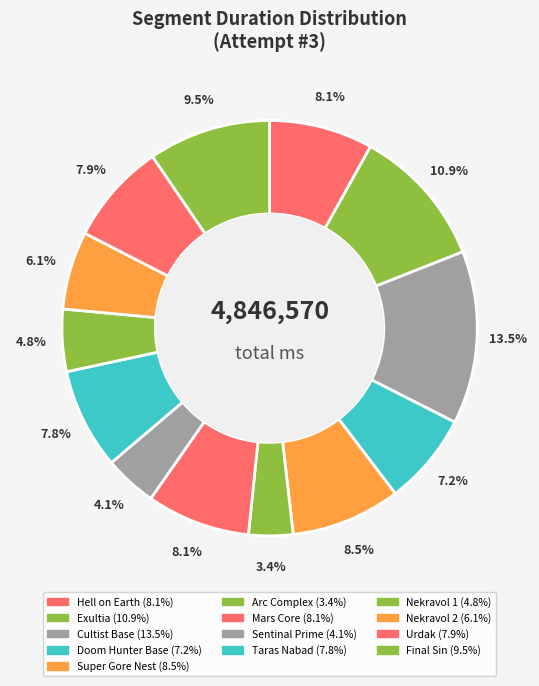

Is Sentinal Prime the majority of the pie?

No